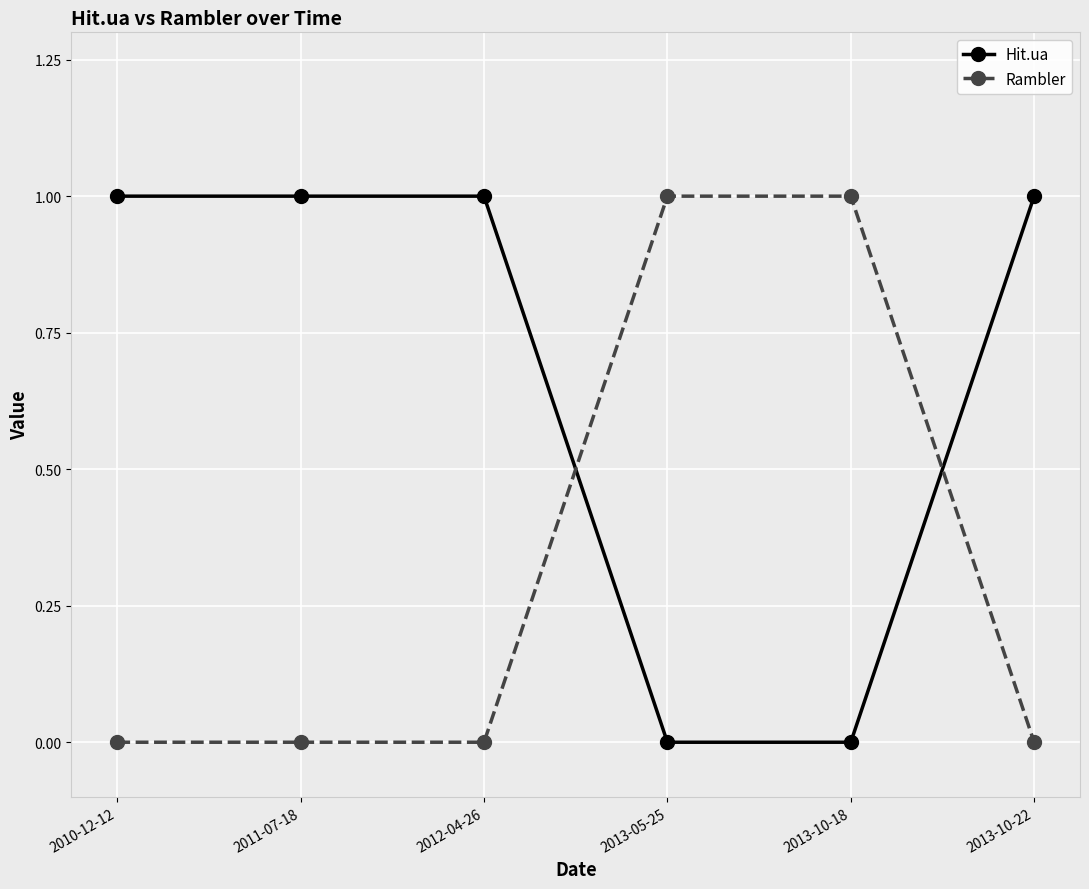

Is it true that Hit.ua equals -1 at 2013-05-25?

False